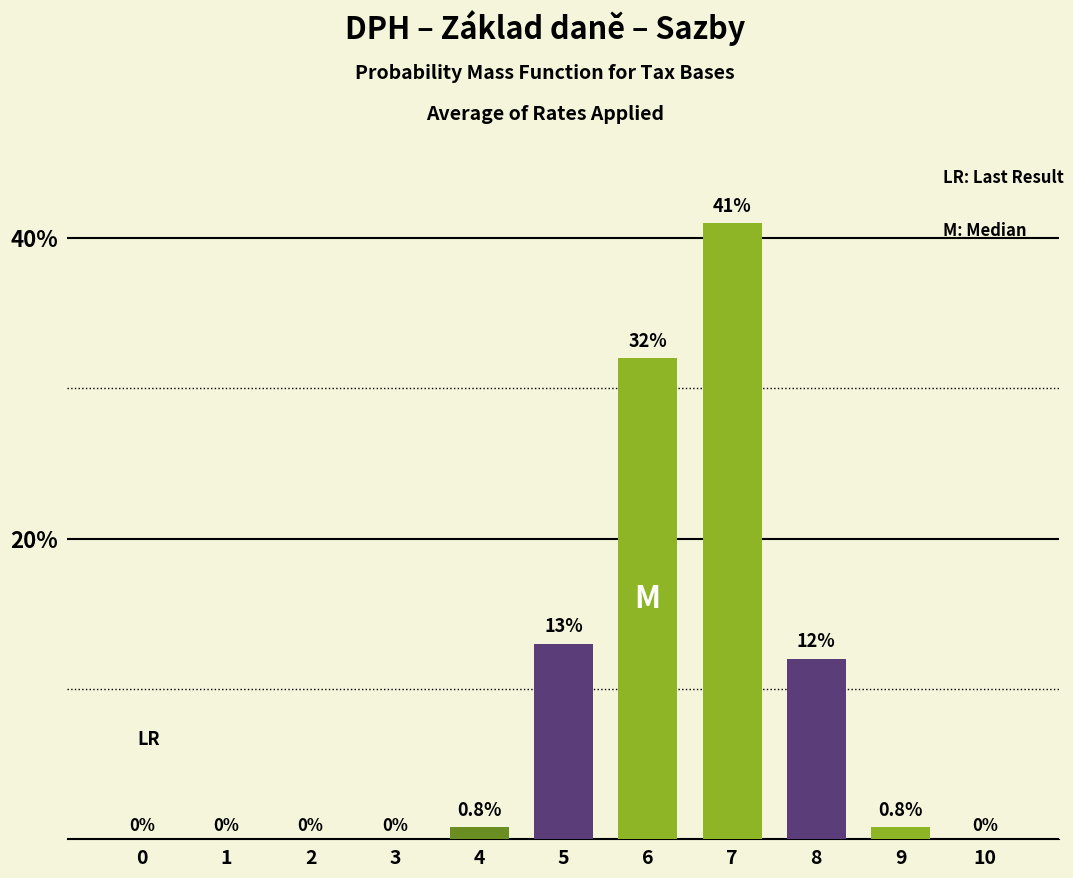

True or false: the data shows 65.2 at 7.

False